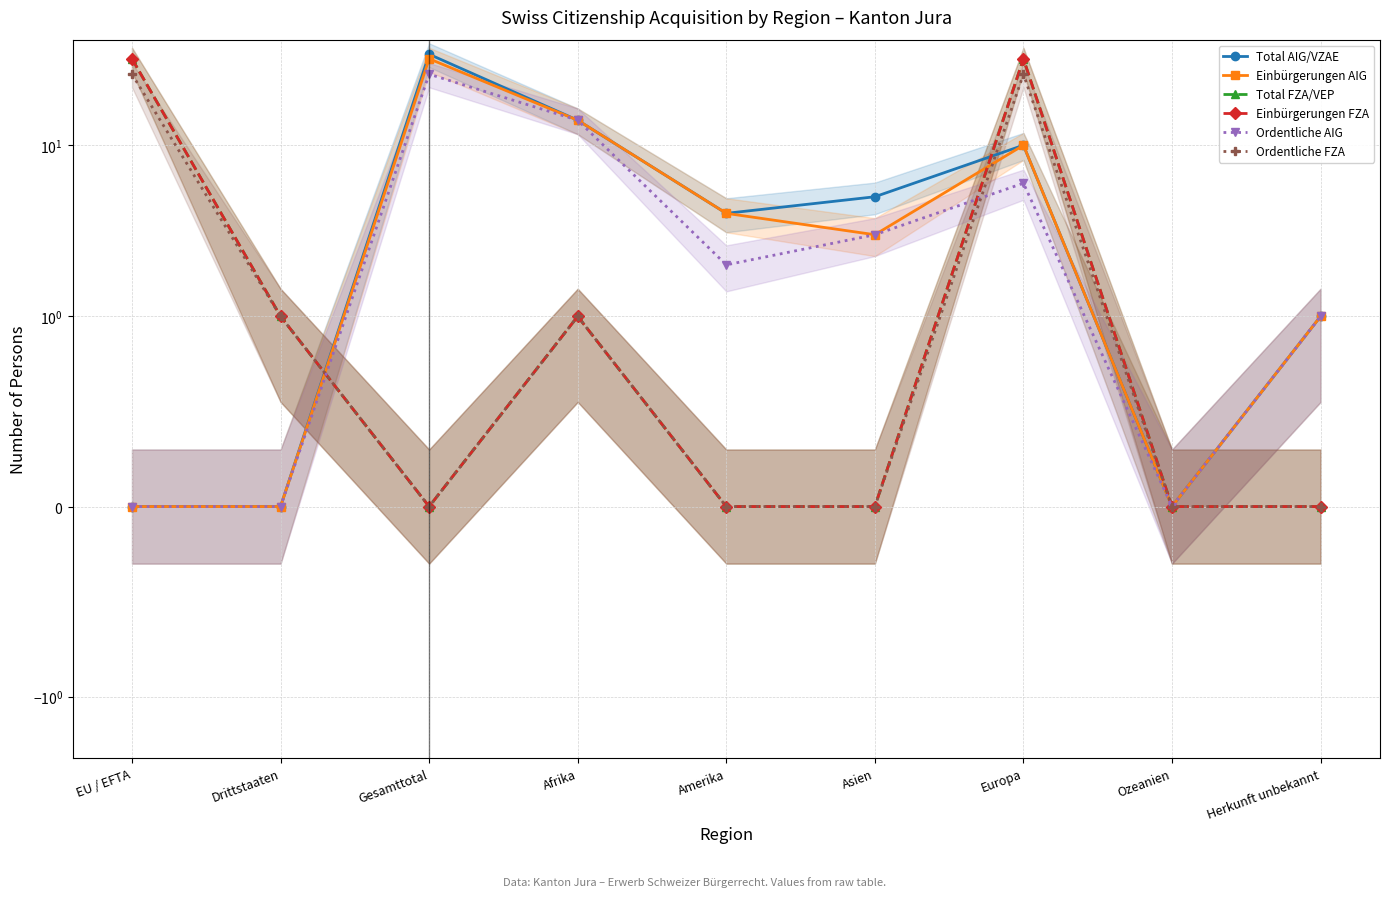

Where is Einbürgerungen AIG nearest to the value 16?

Afrika